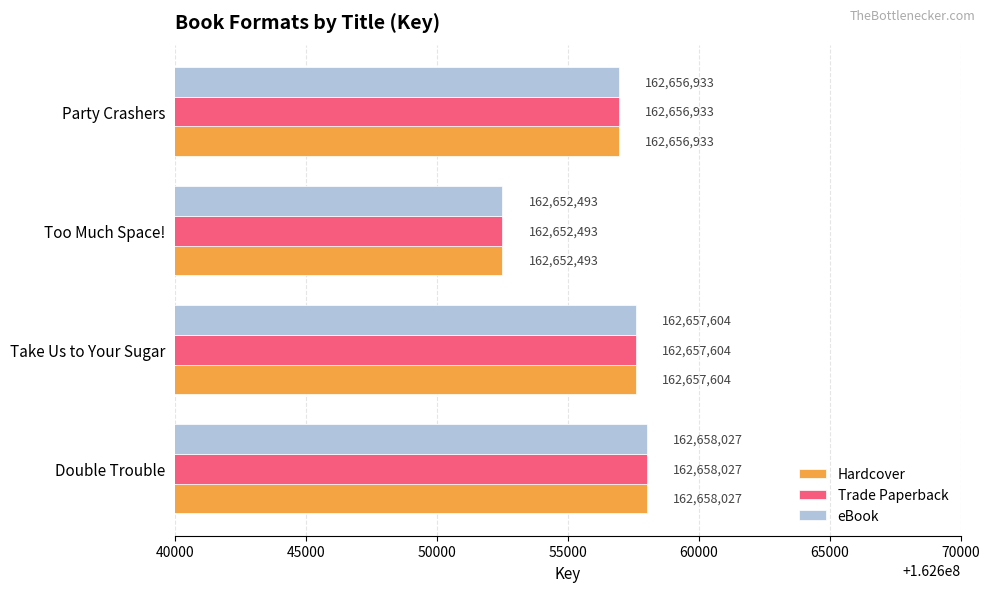

At which category is the sum across all series the highest?

Double Trouble